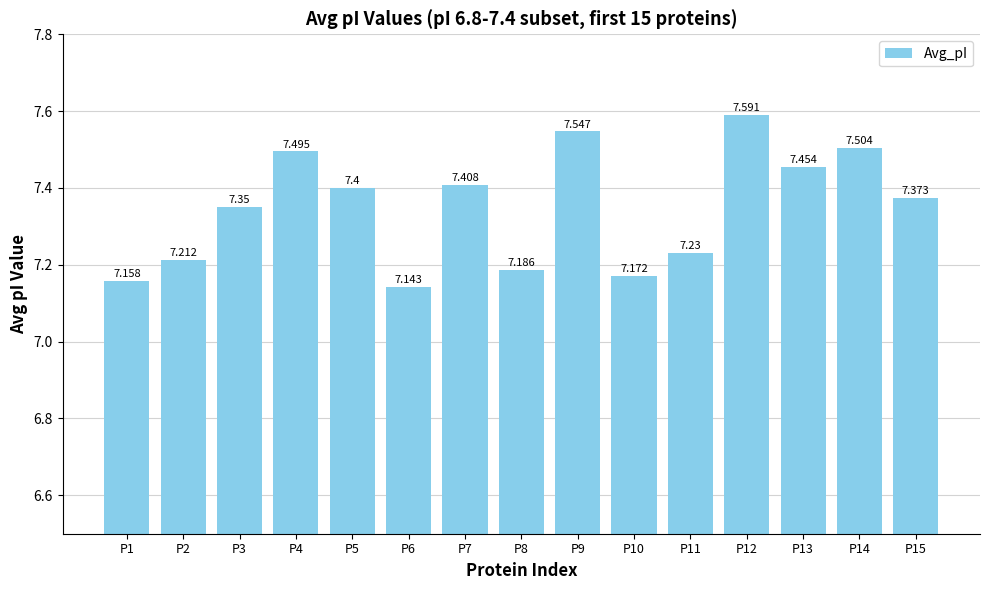

Which category has the highest value across all series?

P12